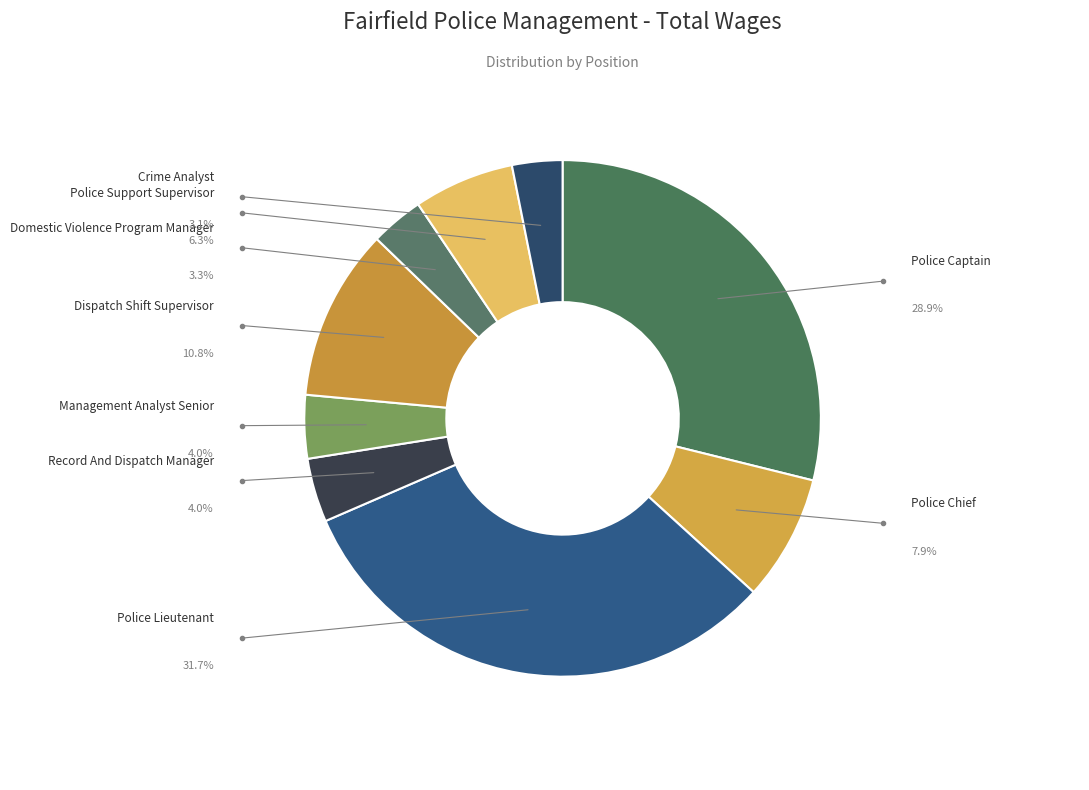

How many segments does this pie chart have?

9